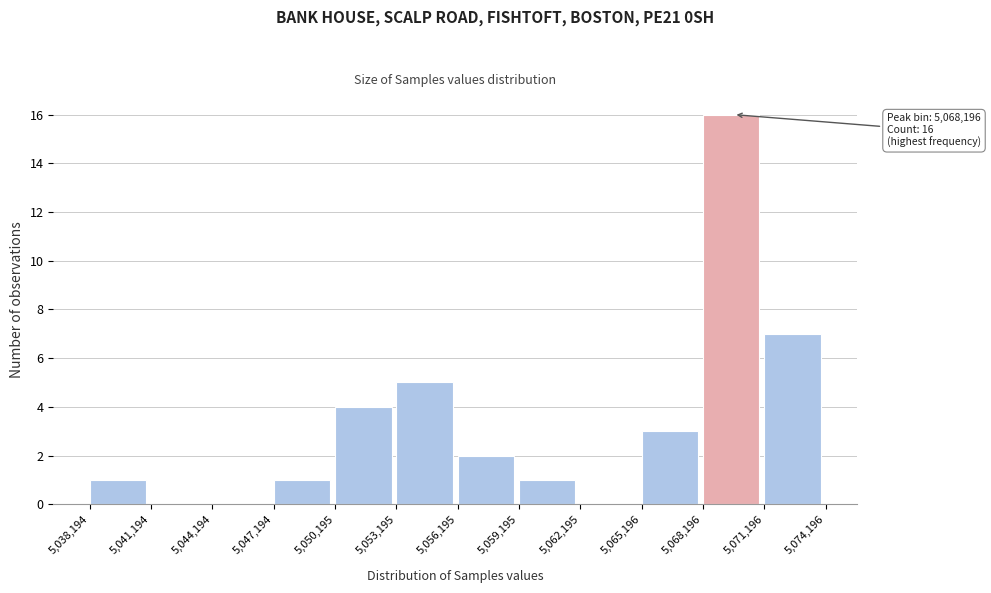

Over which range of the x-axis is the bar tallest?

5,068,196 to 5,071,196